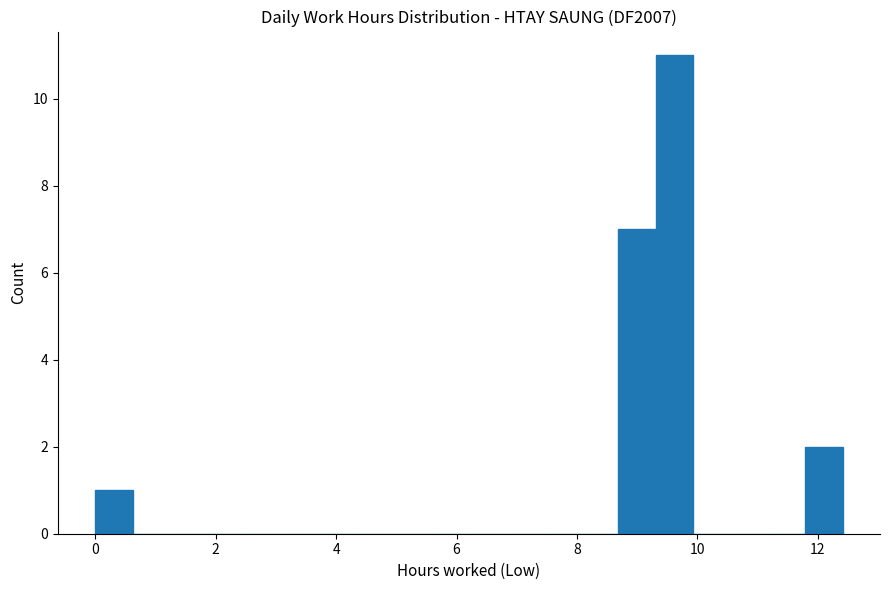

Around what value on the x-axis is the tallest bar? Give the approximate position of its centre, as read against the axis.

9.6